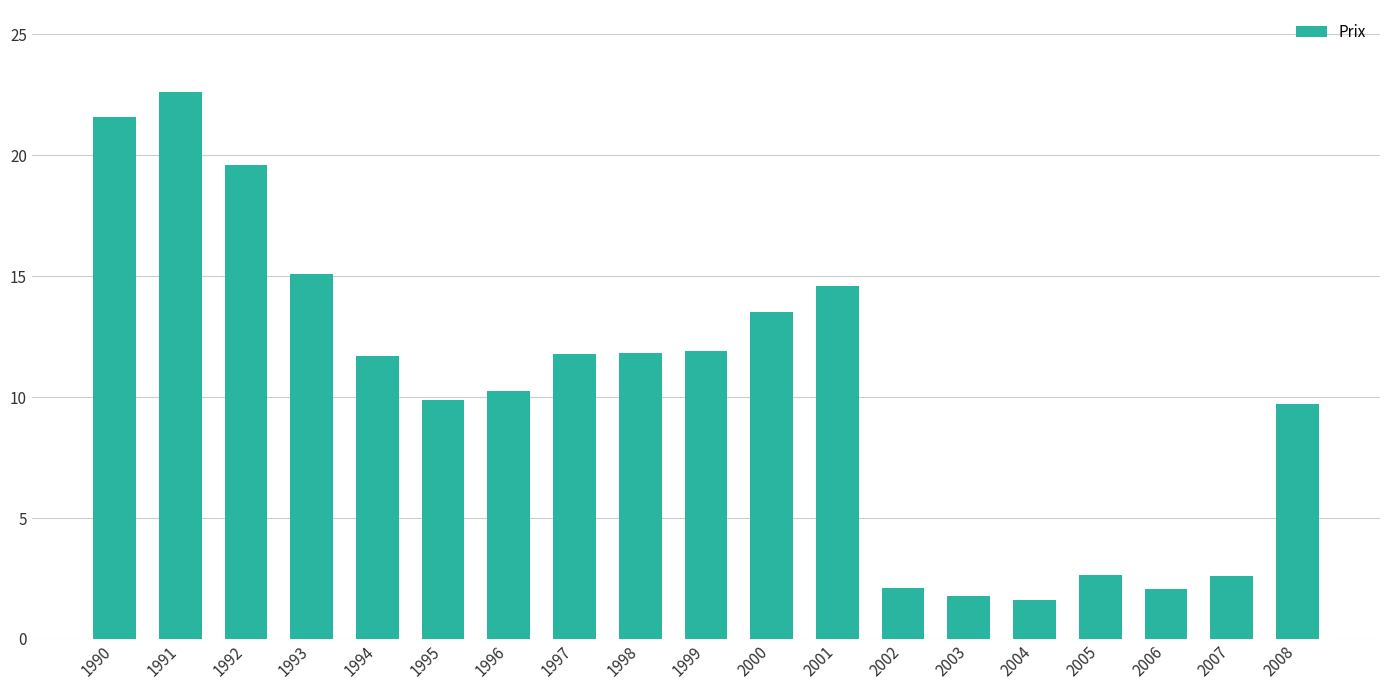

How many bars are there in total?

19